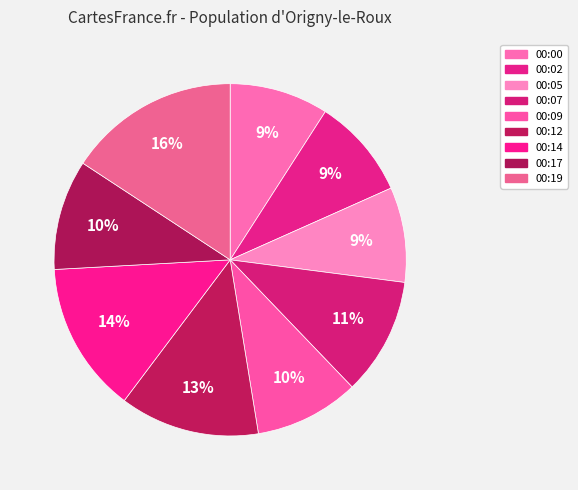

Which slice is the smallest?

00:05